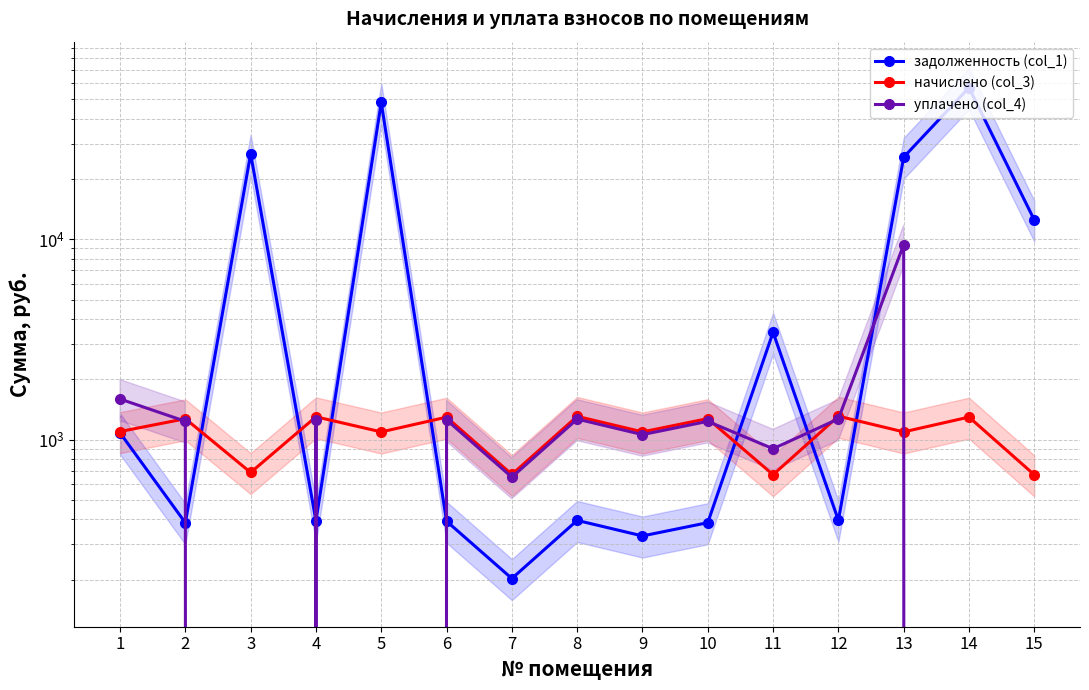

Reading right to left, what are all the values shown in this chart?

задолженность (col_1): 12470.9	57065.2	25673.3	395.7	3432.9	384.8	330.3	394.9	202.5	391.3	48127.5	392.9	26691.1	384.3	1080.1
начислено (col_3): 667.2	1294.8	1092.2	1308.4	667.9	1272.3	1092.2	1305.8	669.6	1293.7	1092.0	1299.2	685.0	1270.6	1096.6
уплачено (col_4): 0.0	0.0	9401.5	1268.0	900.0	1233.0	1058.5	1265.5	649.0	1253.7	0.0	1259.1	0.0	1233.8	1593.5